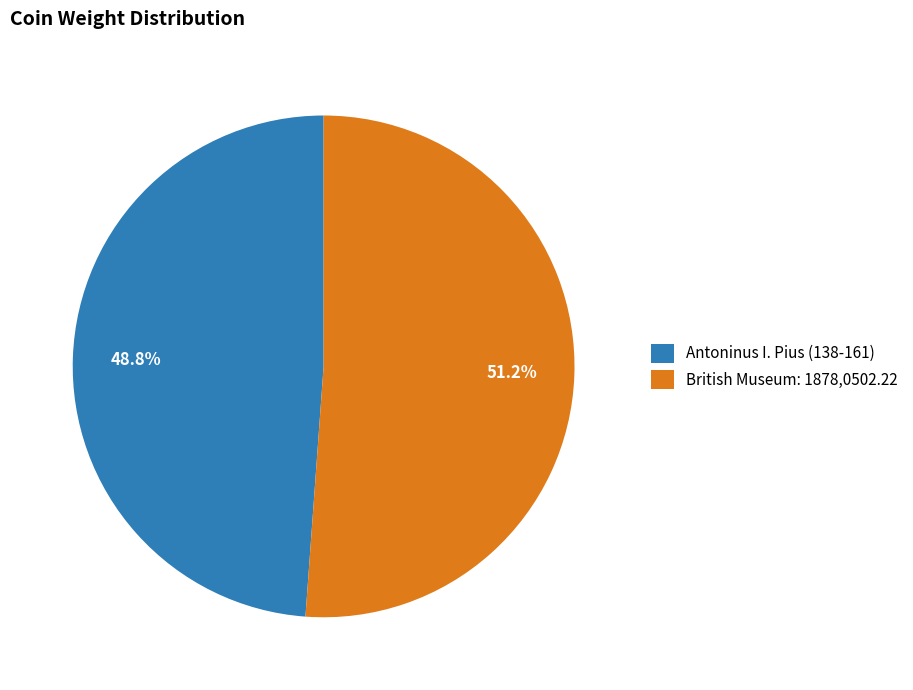

Rank the categories by value from lowest to highest.

Antoninus I. Pius (138-161), British Museum: 1878,0502.22